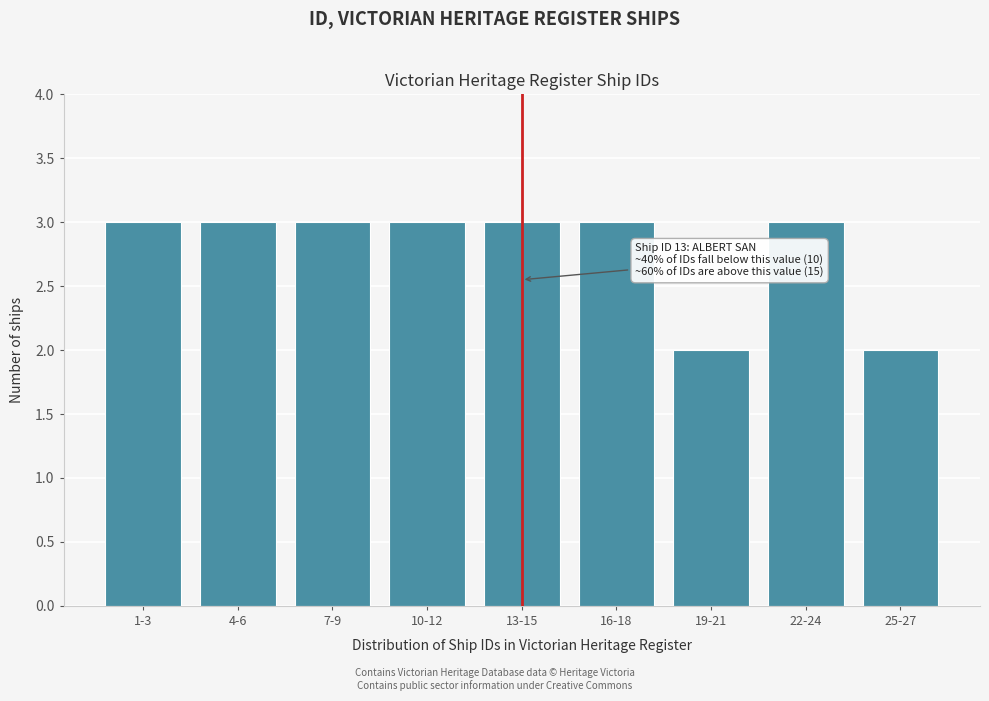

Reading right to left, transcribe all the data shown in this chart.

25-27=2	22-24=3	19-21=2	16-18=3	13-15=3	10-12=3	7-9=3	4-6=3	1-3=3